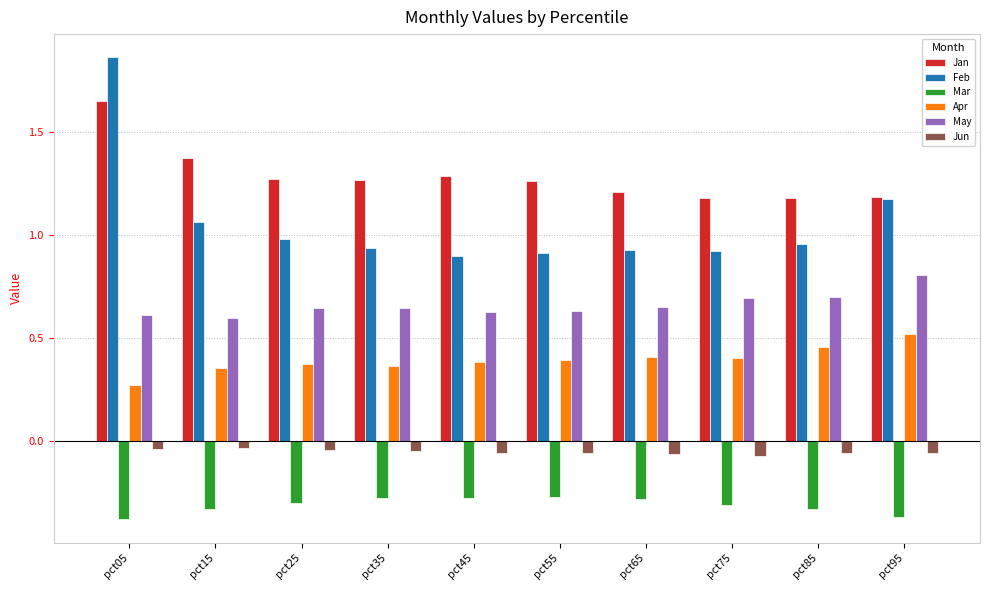

At which label does Feb reach its peak?

pct05